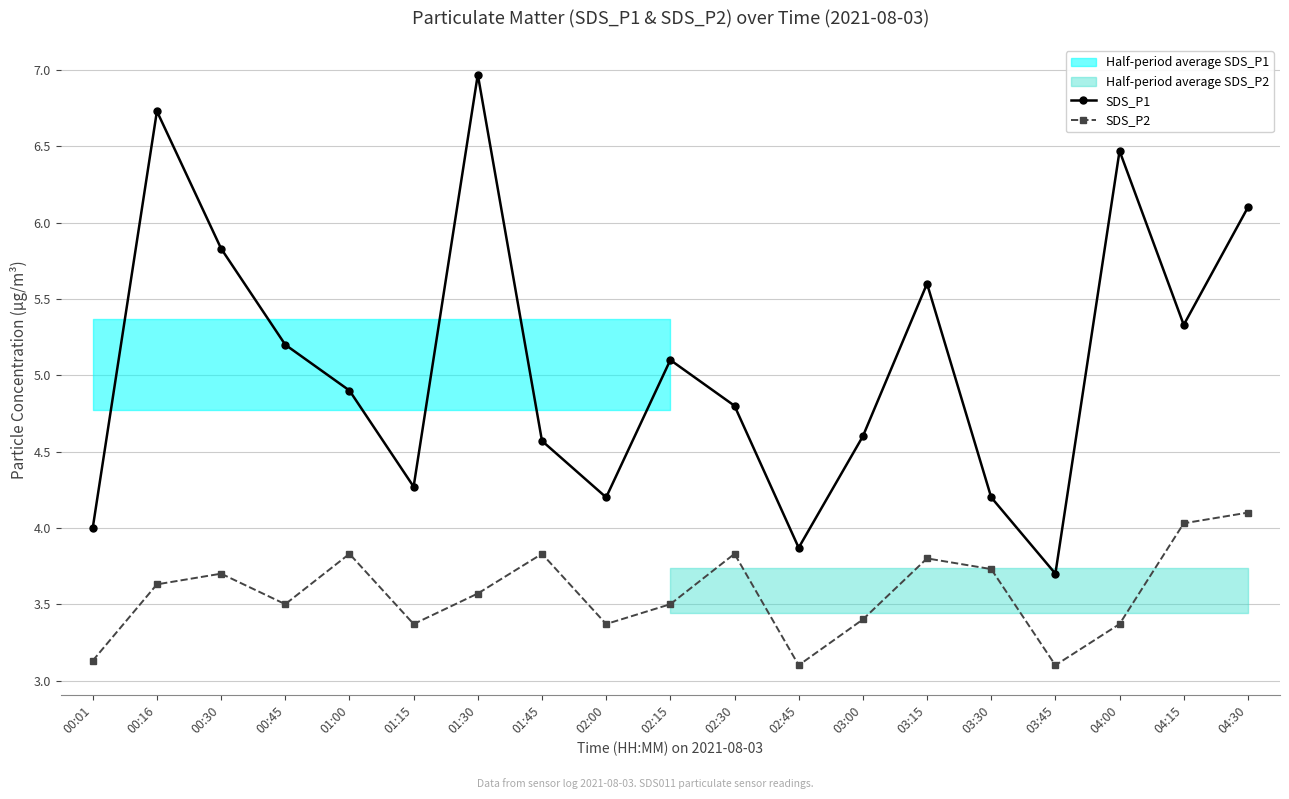

What is the label of the 16th point from the right?

00:45